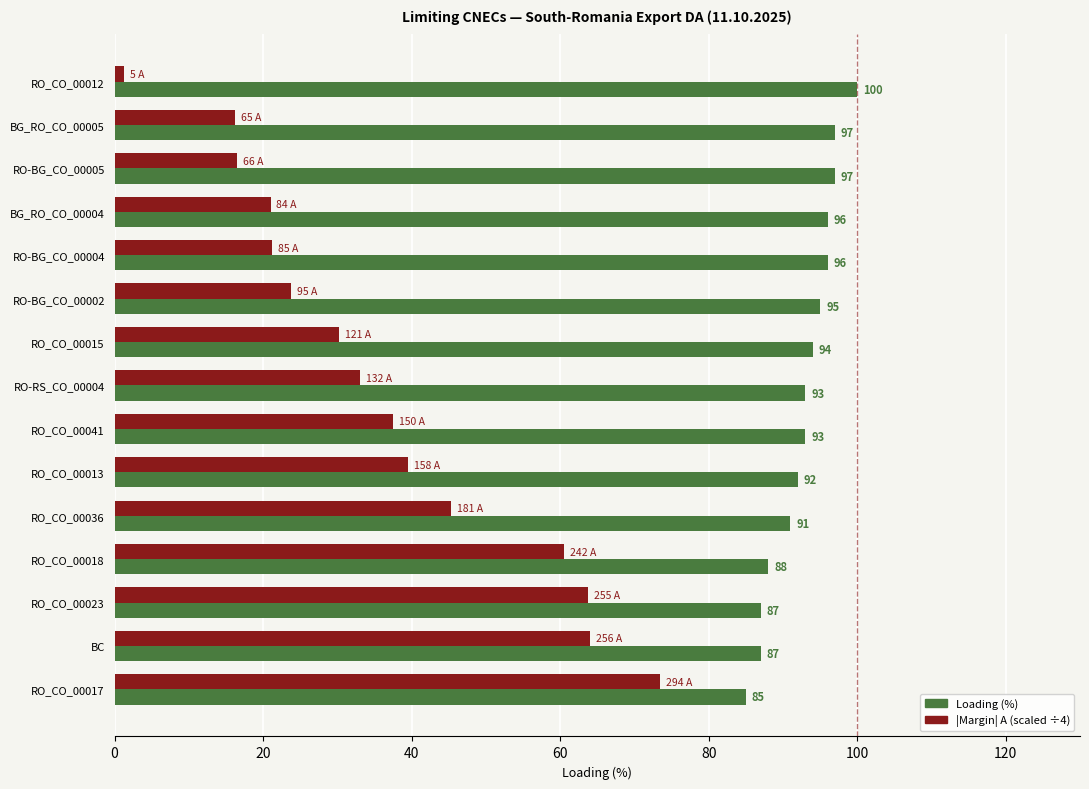

At which category is the sum across all series the highest?

RO_CO_00017